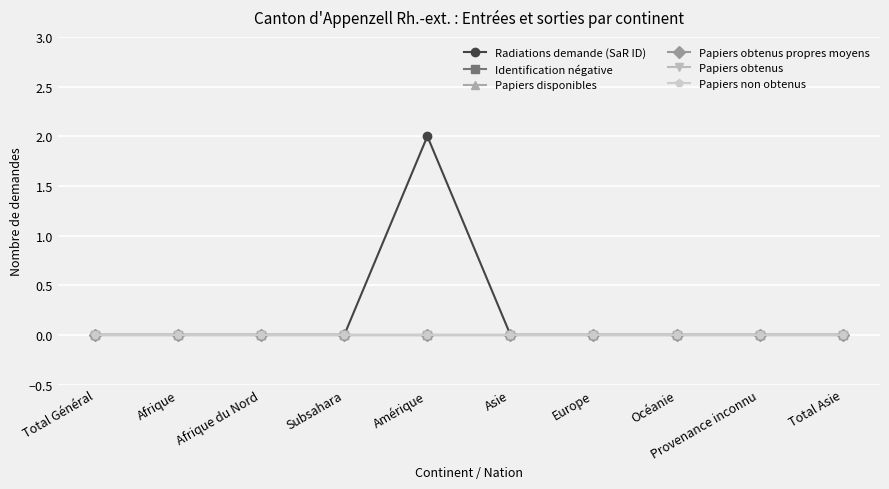

Which series has the largest range (max minus min)?

Radiations demande (SaR ID)